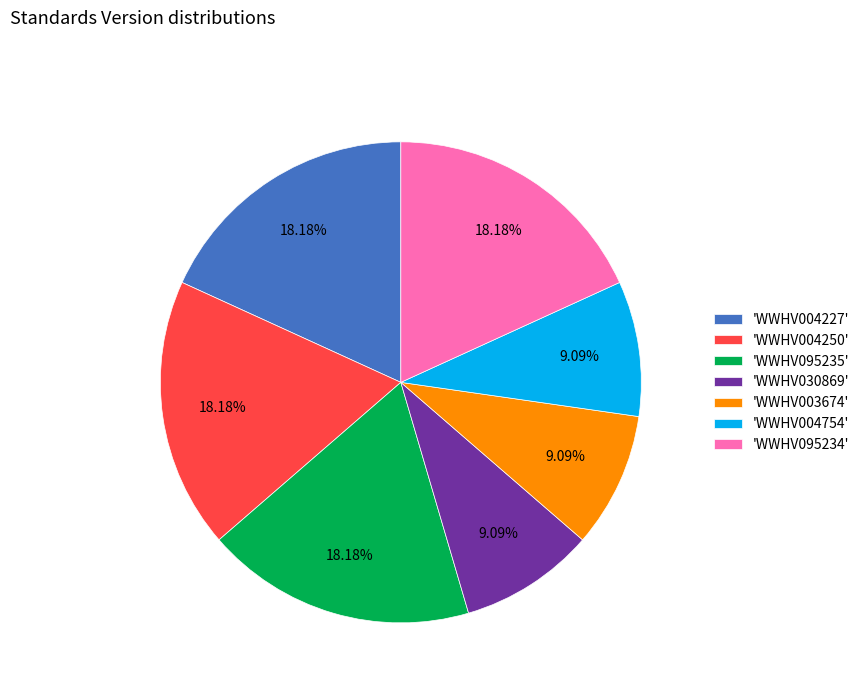

Count the number of slices in the pie.

7